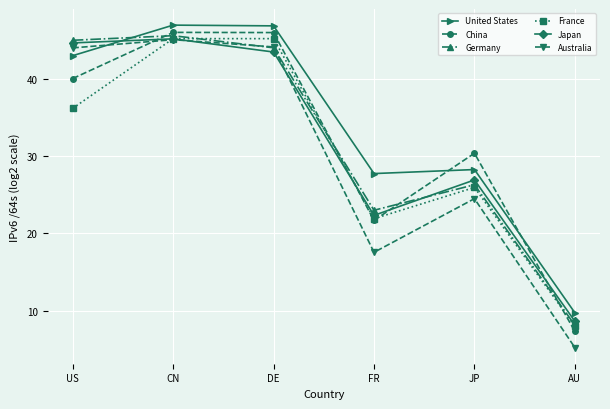

True or false: China has more than 1 points higher than both neighbors.

True